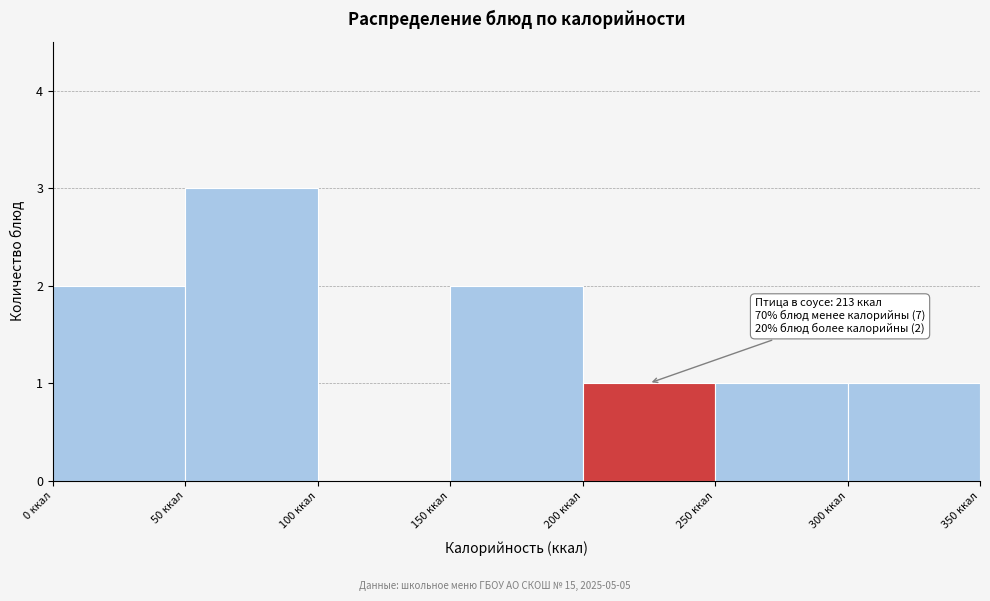

Which range on the x-axis has the tallest bar?

50 to 100